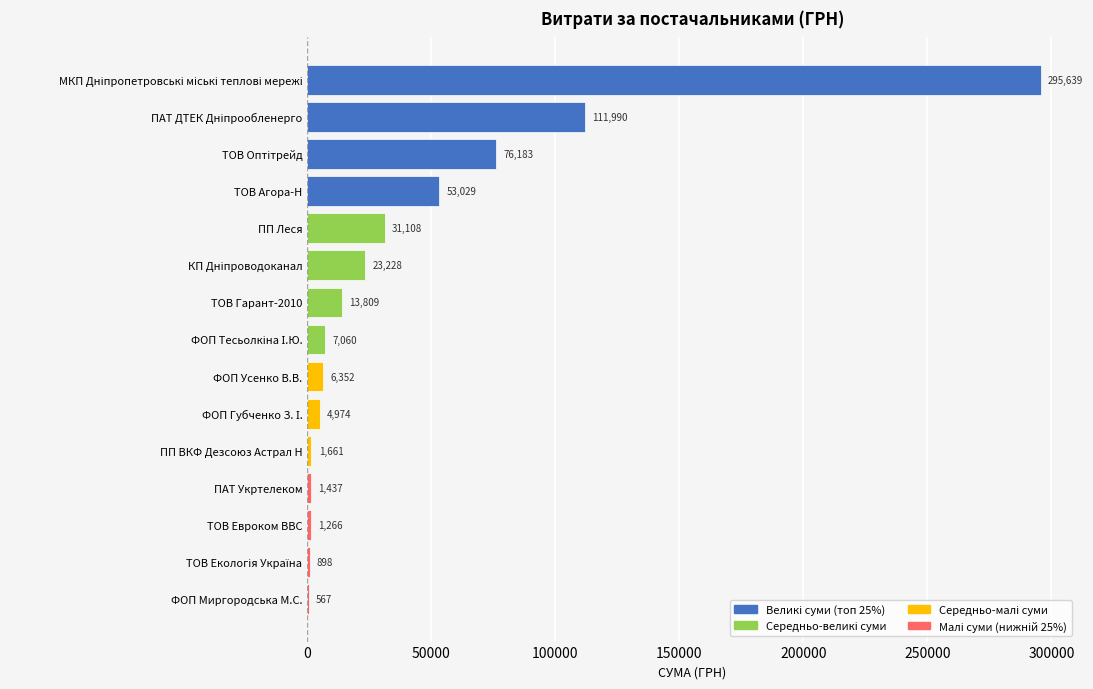

True or false: the data shows 13809.0 at ТОВ Гарант-2010.

True